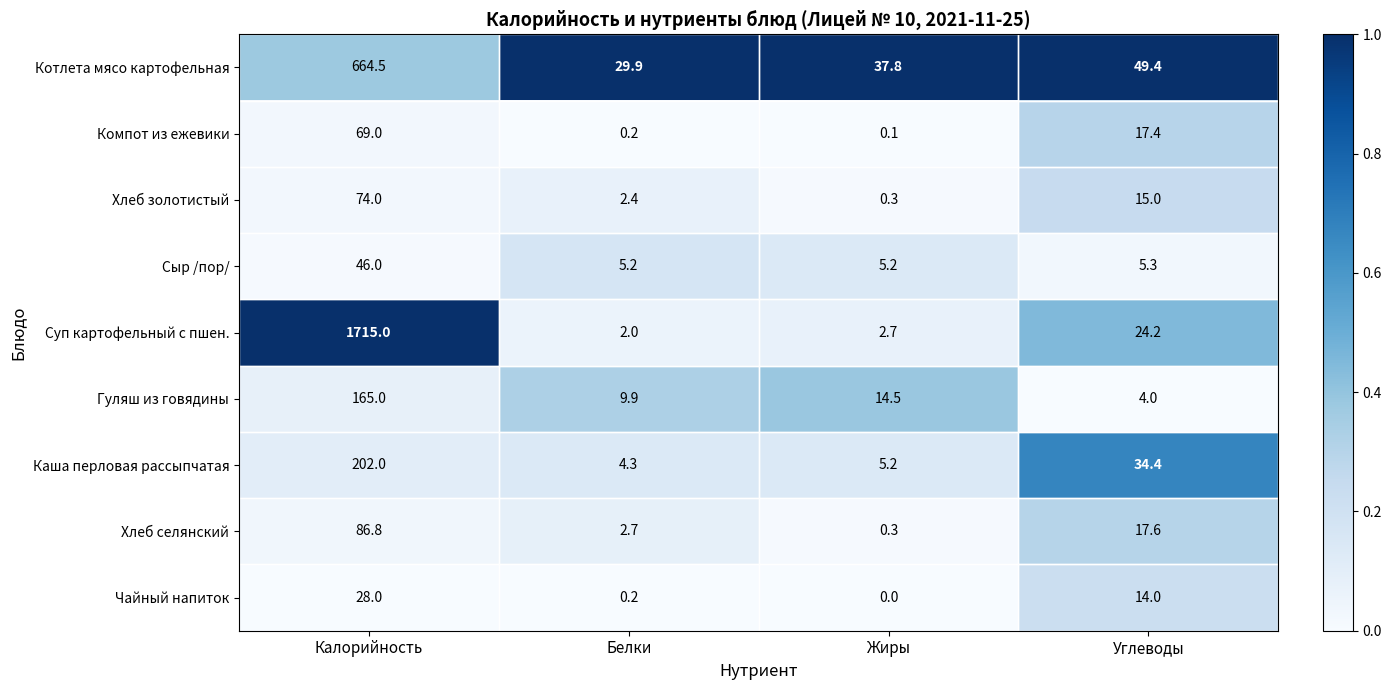

Is it true that Сыр /пор/ equals 1.5 at Белки?

False